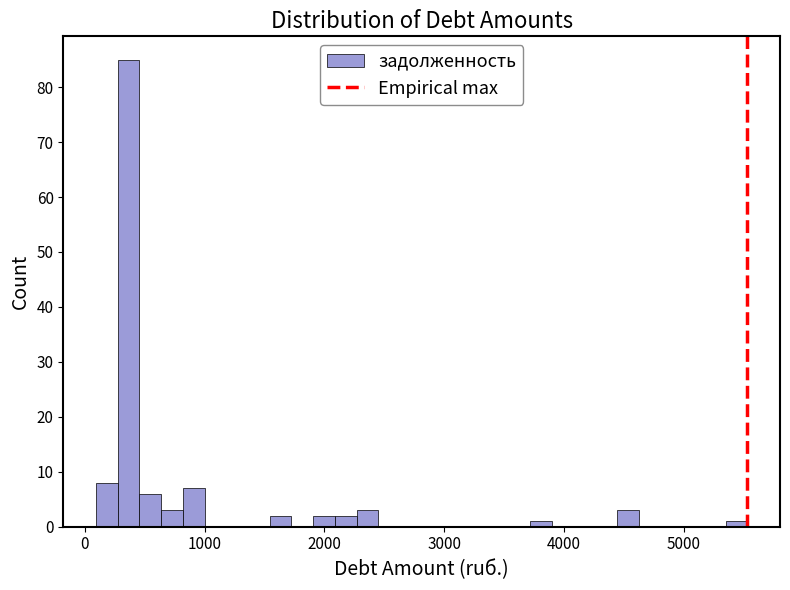

Read against the x-axis, roughly where is the centre of the tallest bar?

400